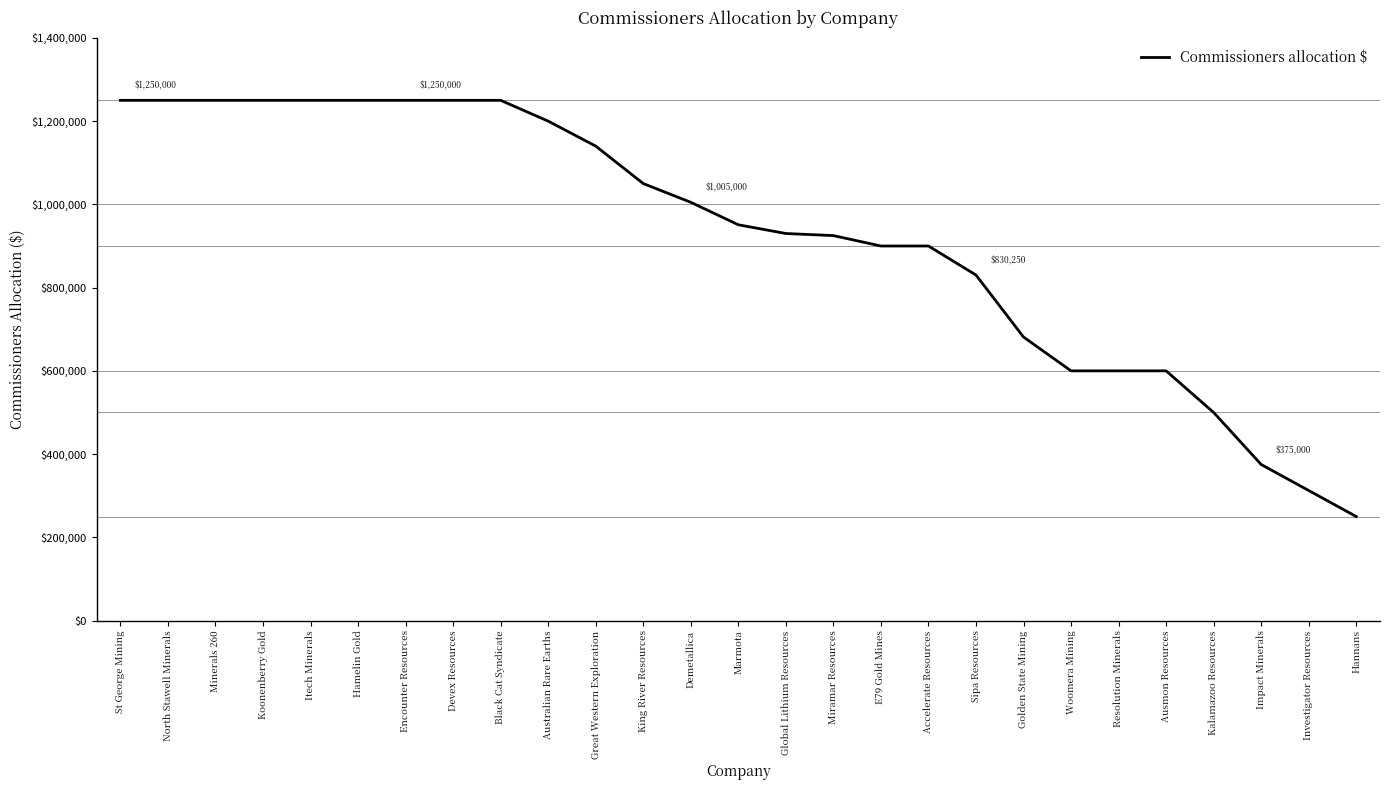

Is it true that the value at Impact Minerals is 375000?

True